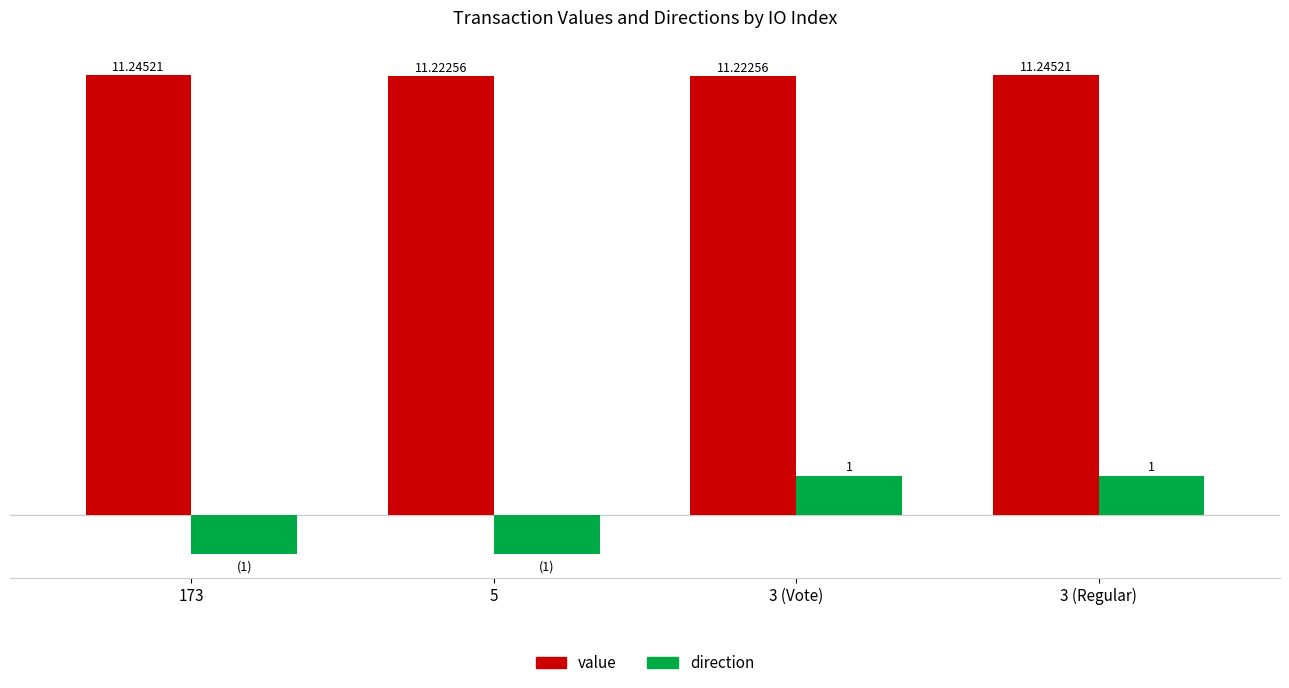

Which series has the largest total across all categories?

value